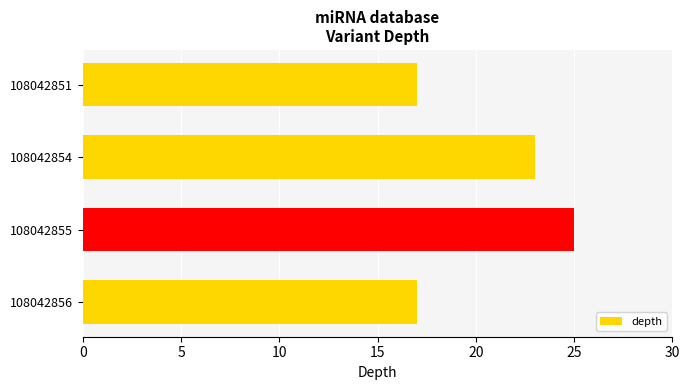

What is the maximum value shown in the chart?

25